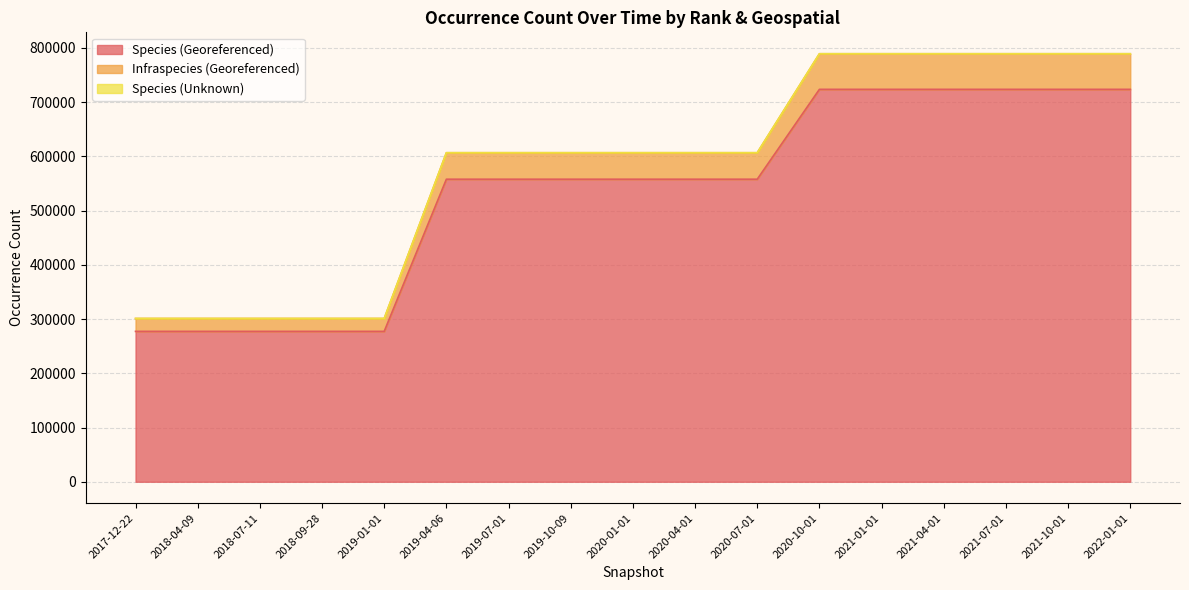

True or false: Species (Unknown) has a value of 399633 at 2019-01-01.

False